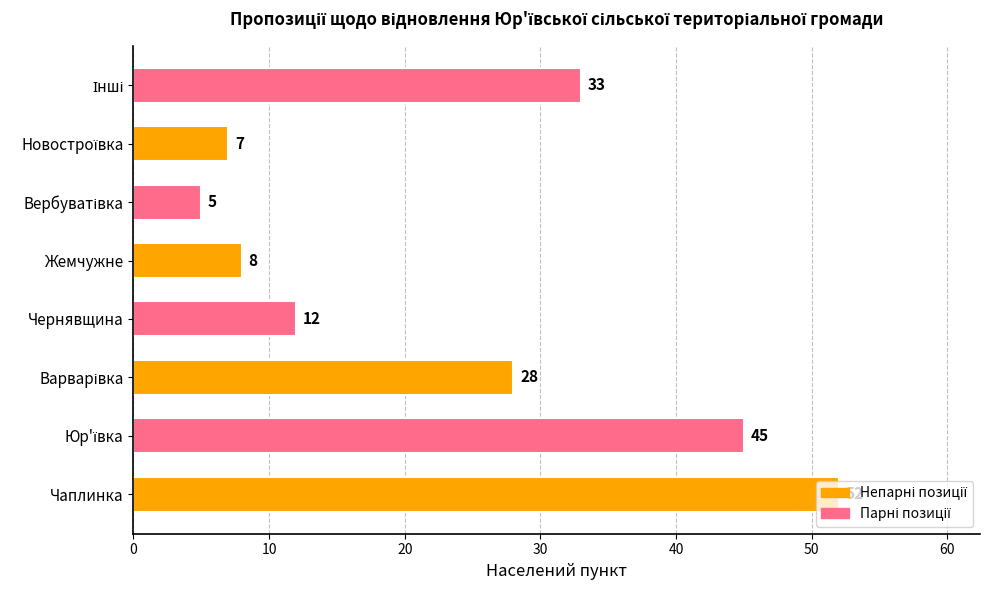

What is the greatest value displayed?

52